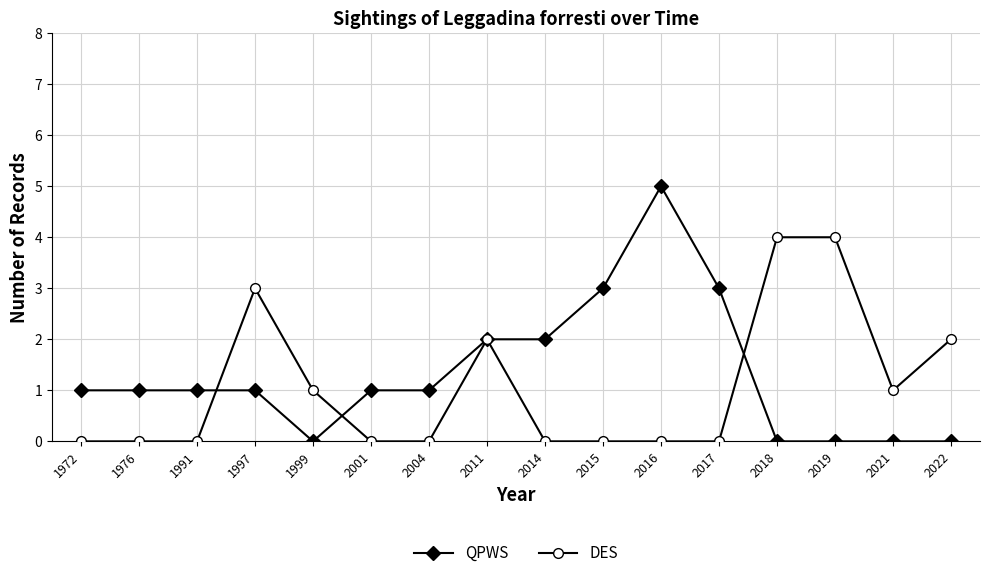

Reading left to right, extract all data points from this chart.

QPWS: 1972=1	1976=1	1991=1	1997=1	1999=0	2001=1	2004=1	2011=2	2014=2	2015=3	2016=5	2017=3	2018=0	2019=0	2021=0	2022=0
DES: 1972=0	1976=0	1991=0	1997=3	1999=1	2001=0	2004=0	2011=2	2014=0	2015=0	2016=0	2017=0	2018=4	2019=4	2021=1	2022=2